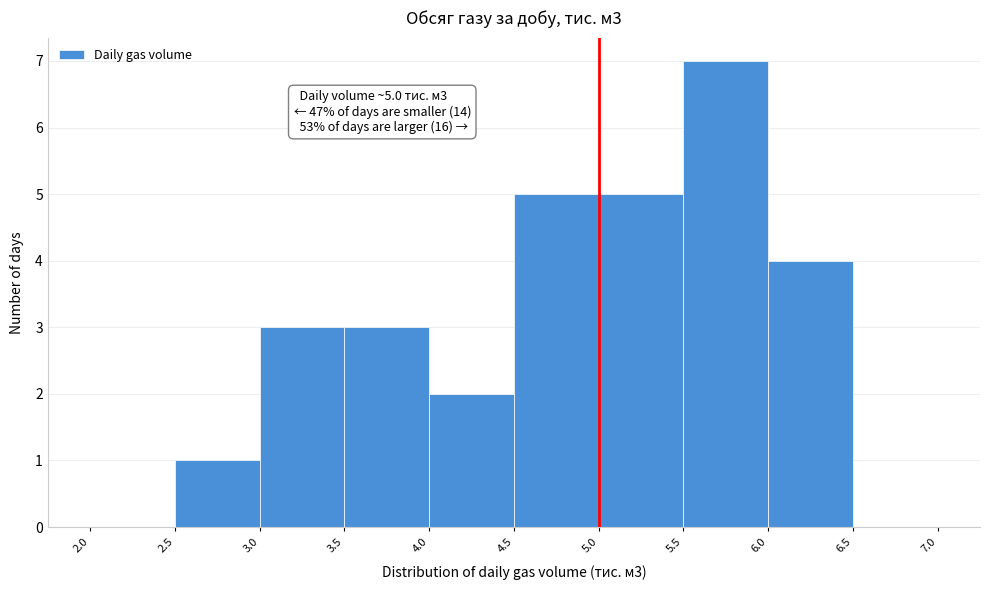

Over which range of the x-axis is the bar tallest?

5.5 to 6.0